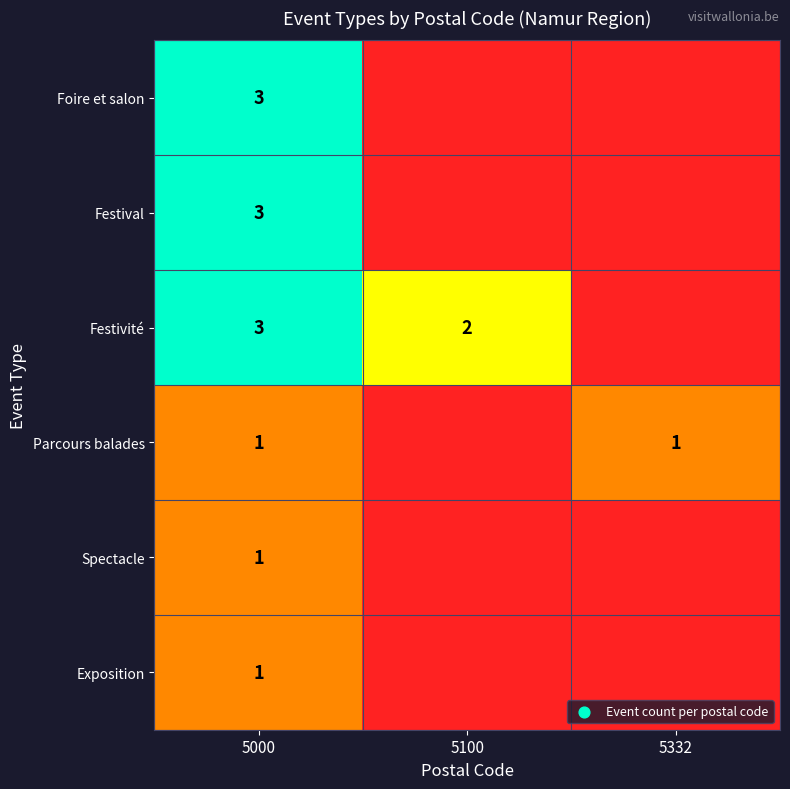

The value of Exposition at 5000 is 1. True or false?

True